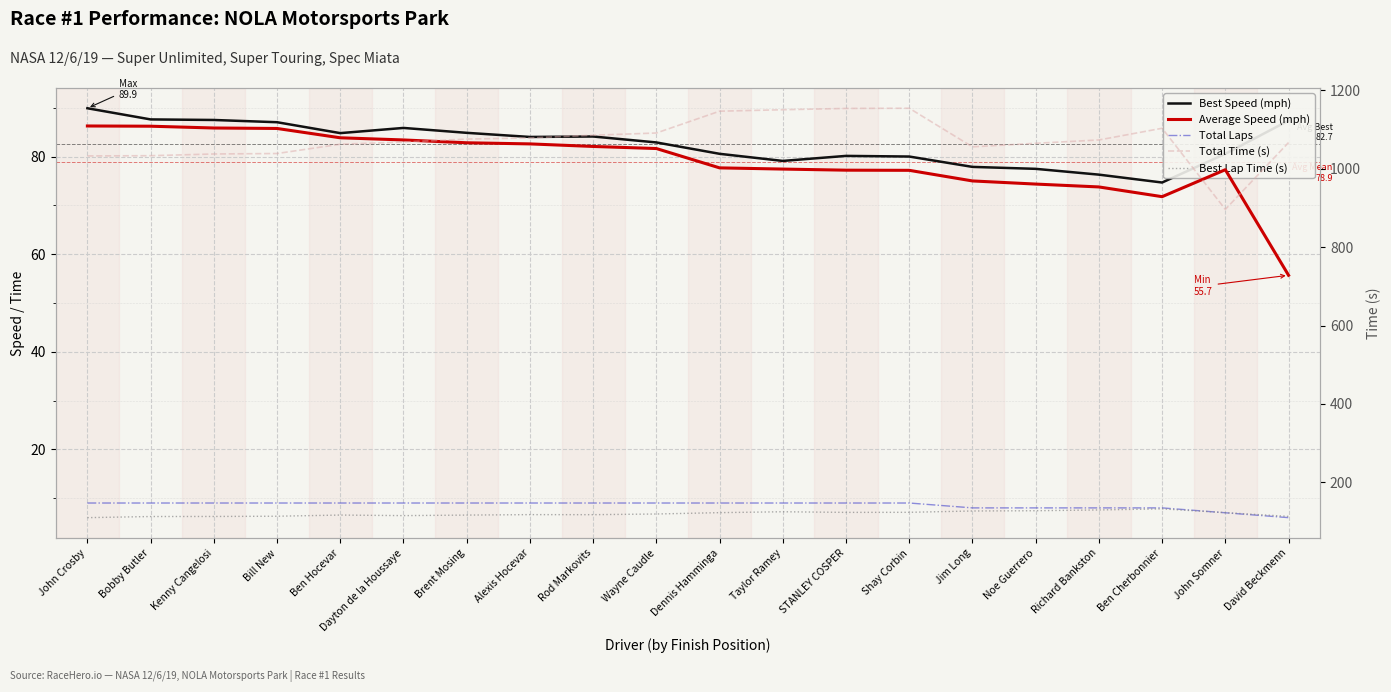

At which label does Total Laps reach its peak?

John Crosby